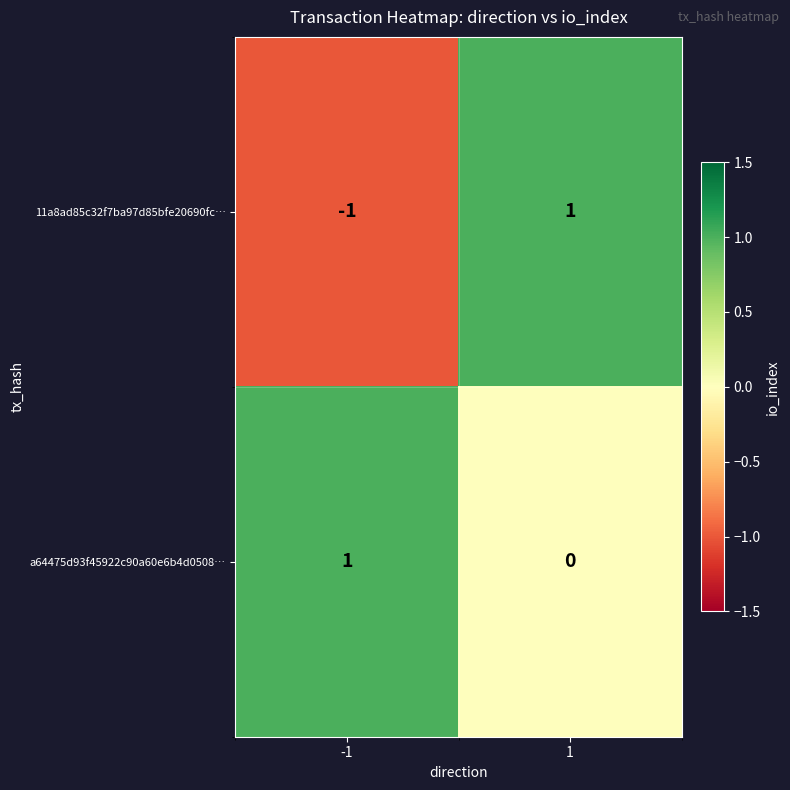

List the labels in order of a64475d93f45922c90a60e6b4d0508… value, largest first.

-1, 1